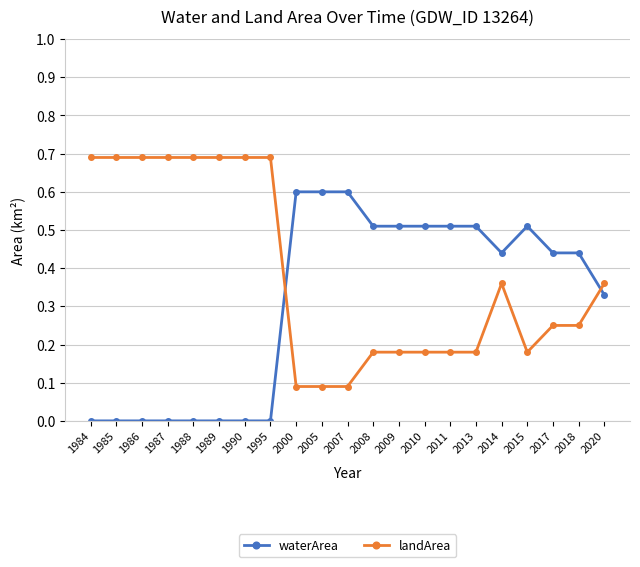

Rank the series by their average value, from highest to lowest.

landArea, waterArea